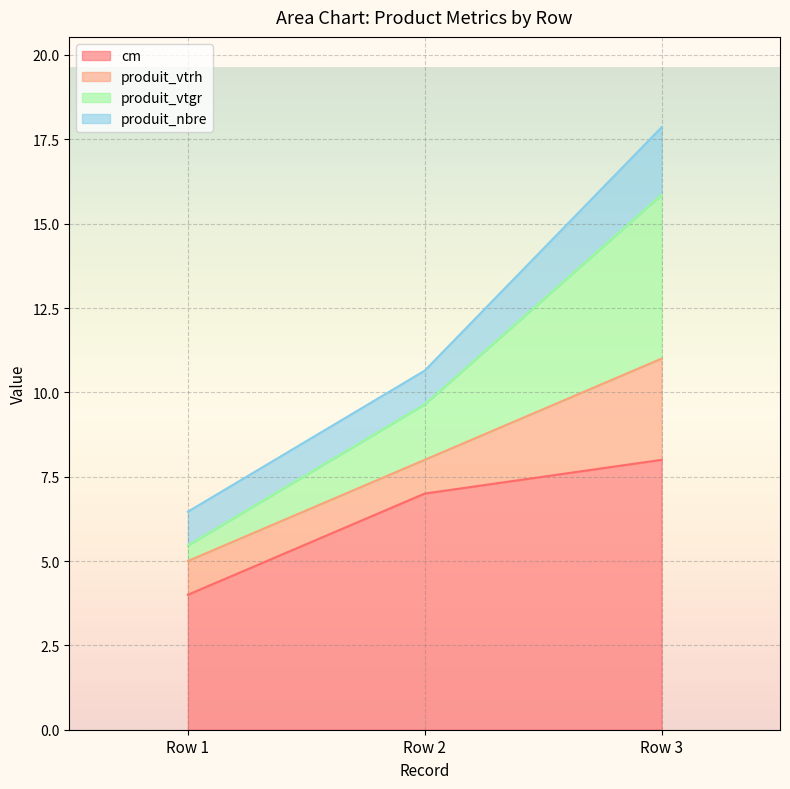

Which category has the lowest value in the cm series?

Row 1